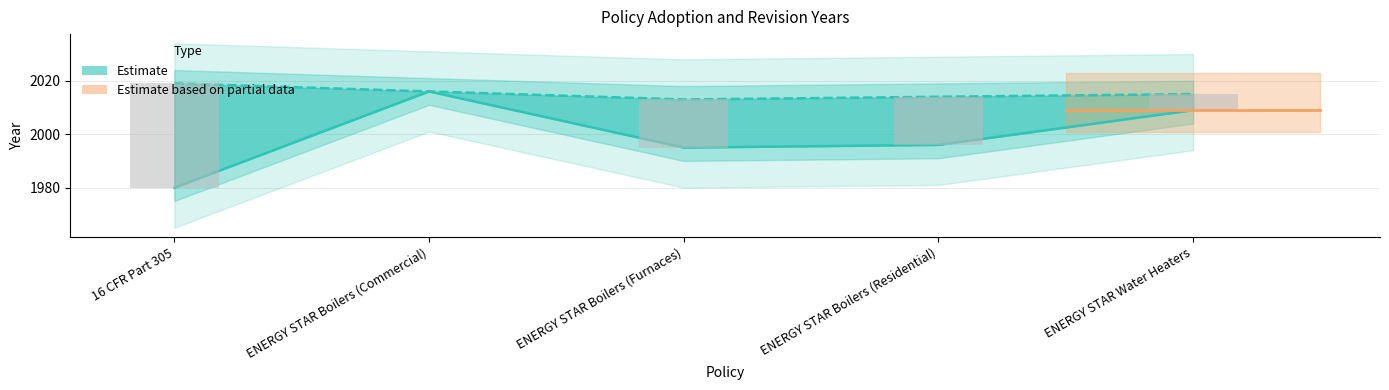

What is the sum of all Adopted year values?

9996